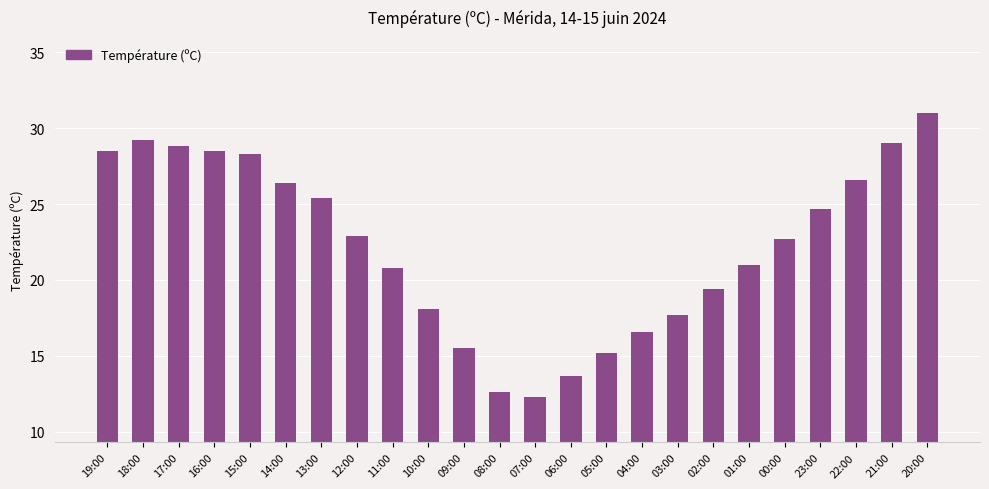

What is the change in value from 15:00 to 01:00?

-7.3